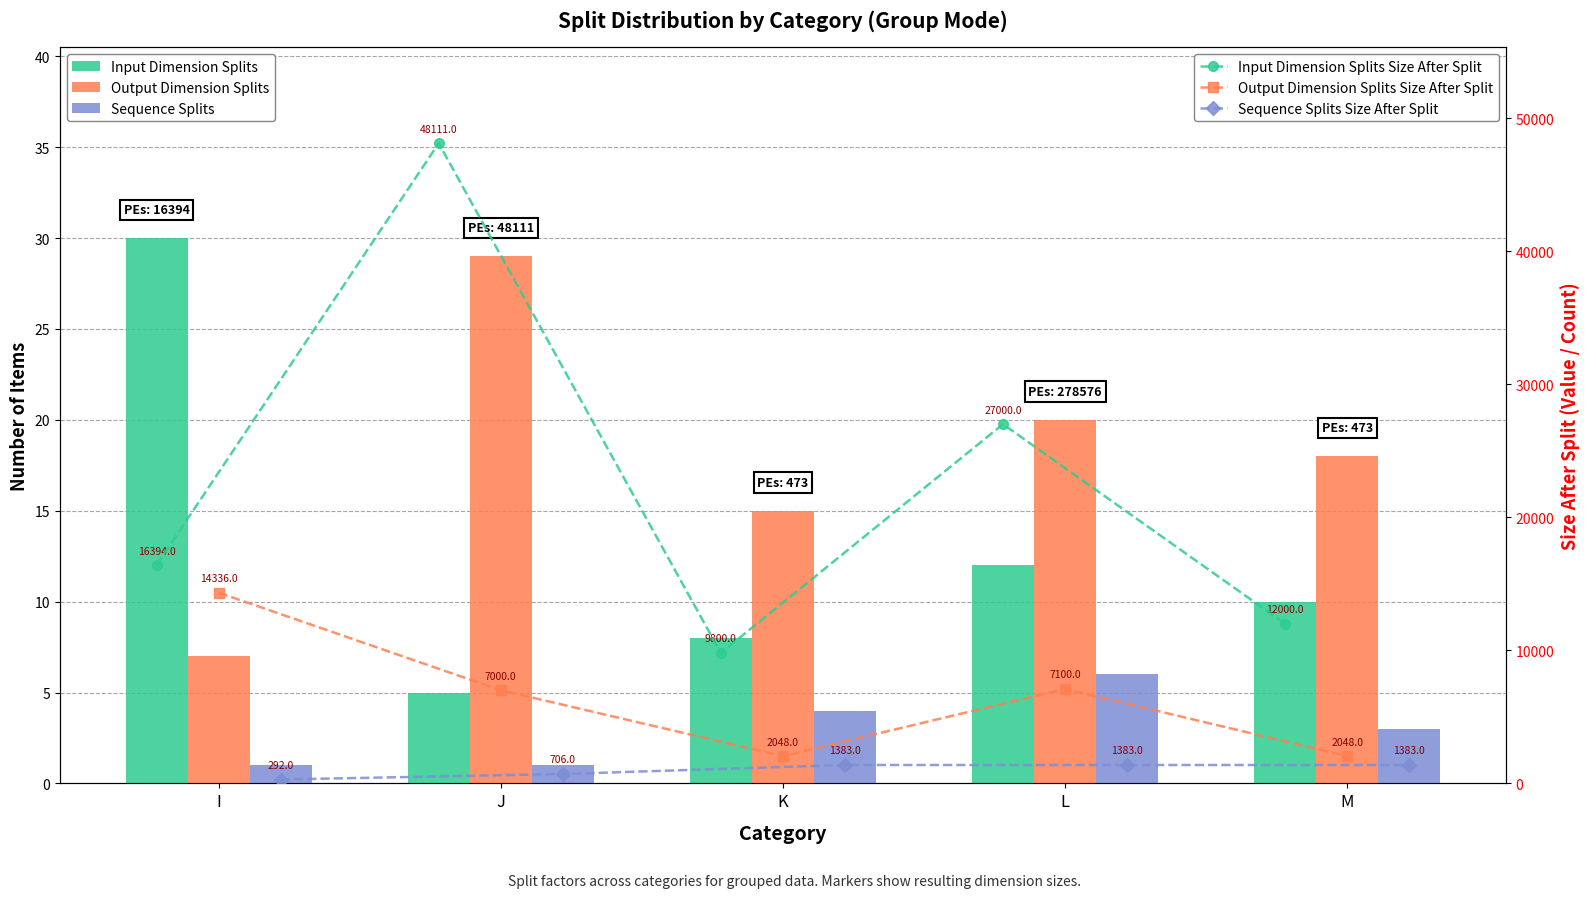

What is the sum of the Sequence Splits values at M and K?

7